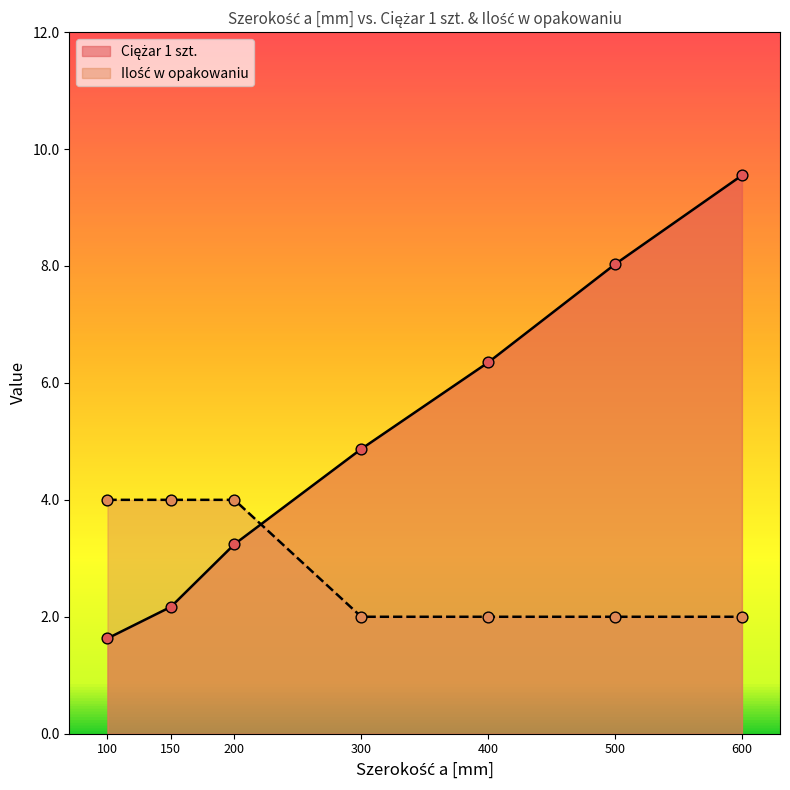

At which category is the sum across all series the highest?

600